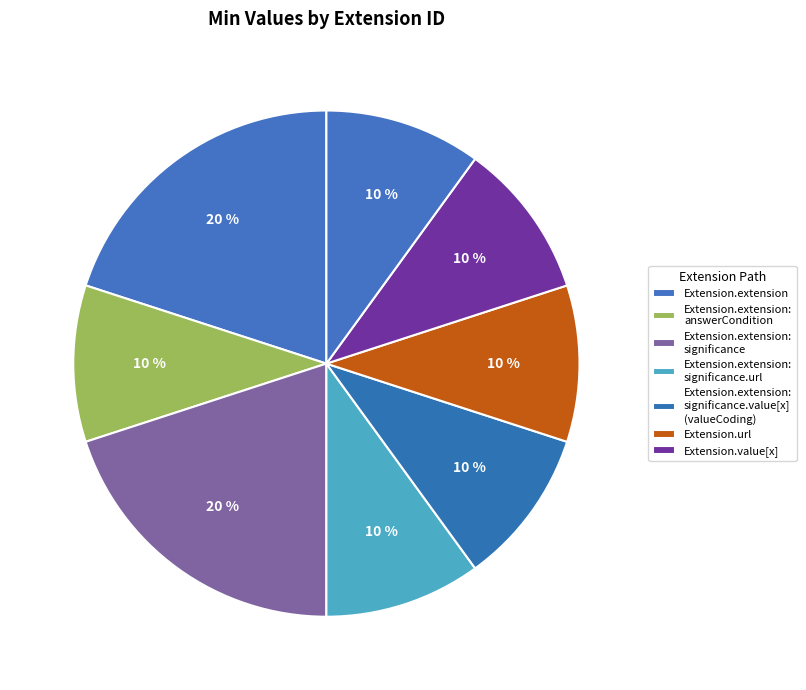

Count the number of slices in the pie.

8